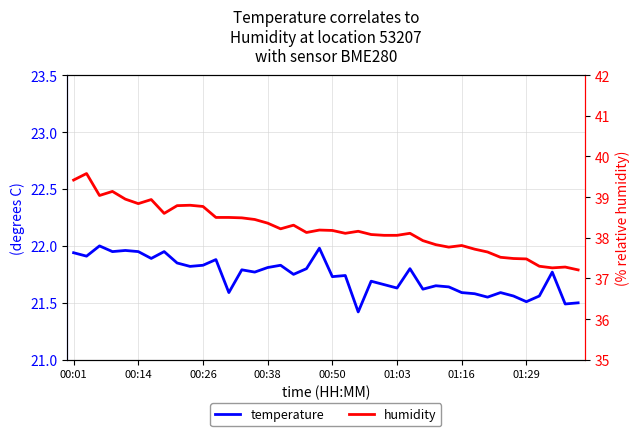

Is it true that temperature equals 21.7 at 24?

True